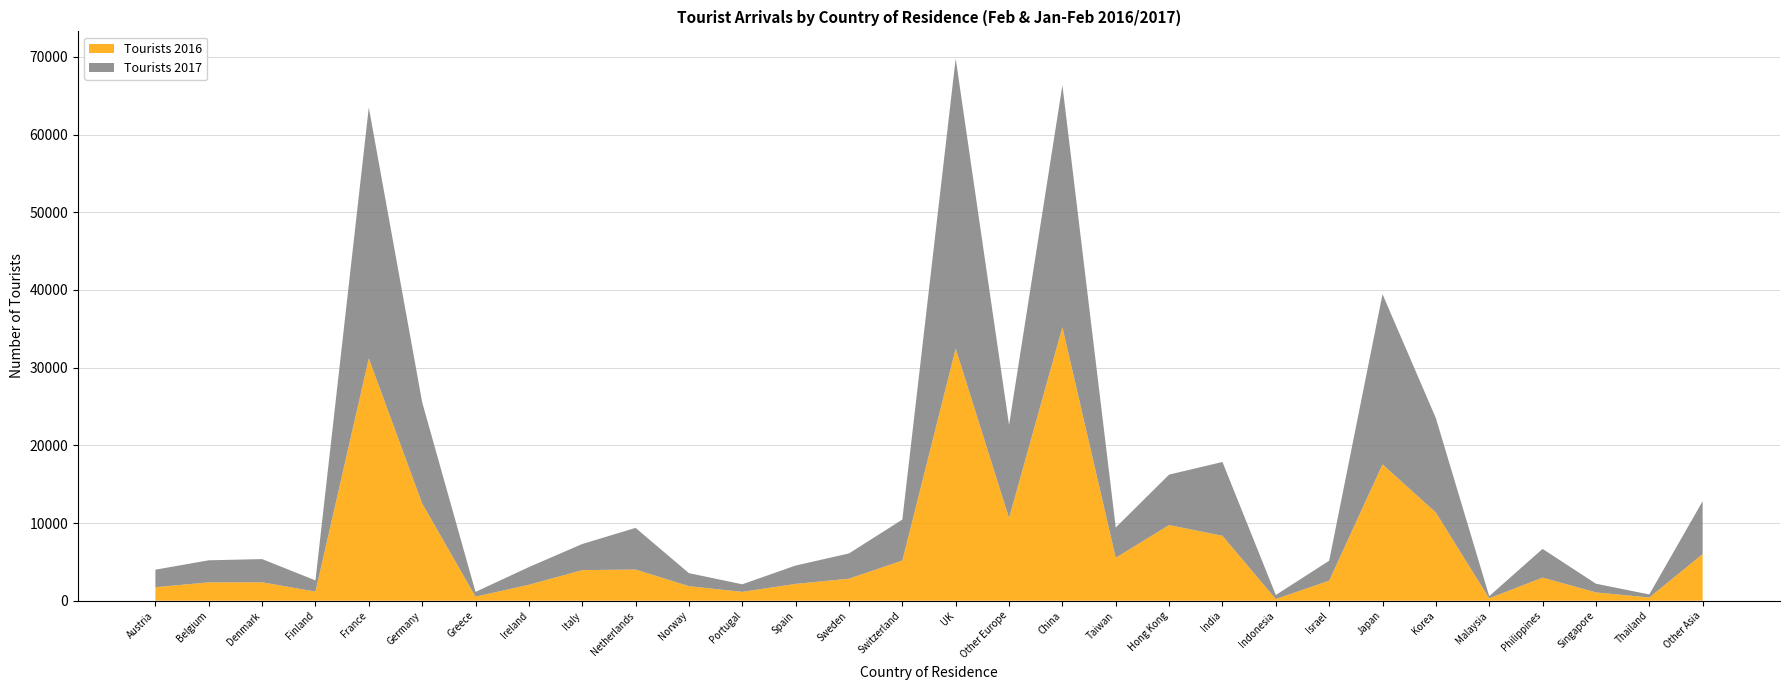

What is the total value across all series at Sweden?

6082